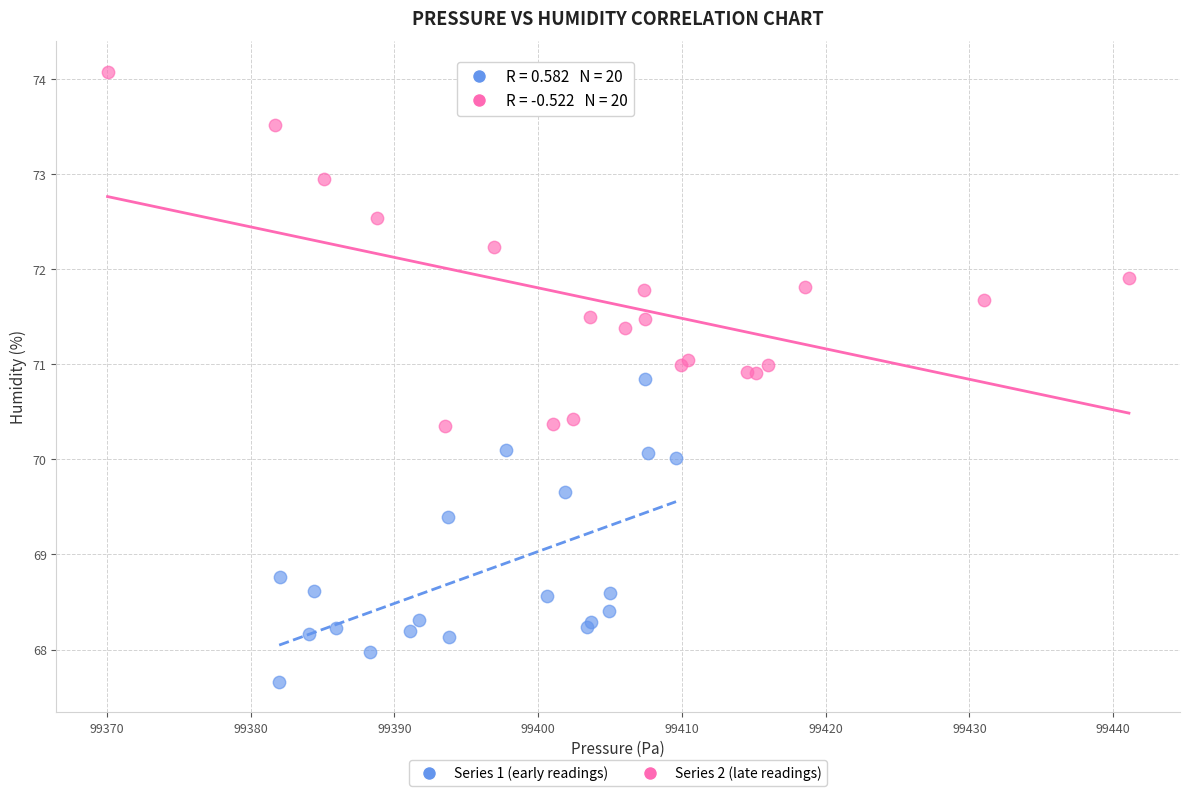

Which series has the largest Y range (max minus min)?

Series 2 (late readings)